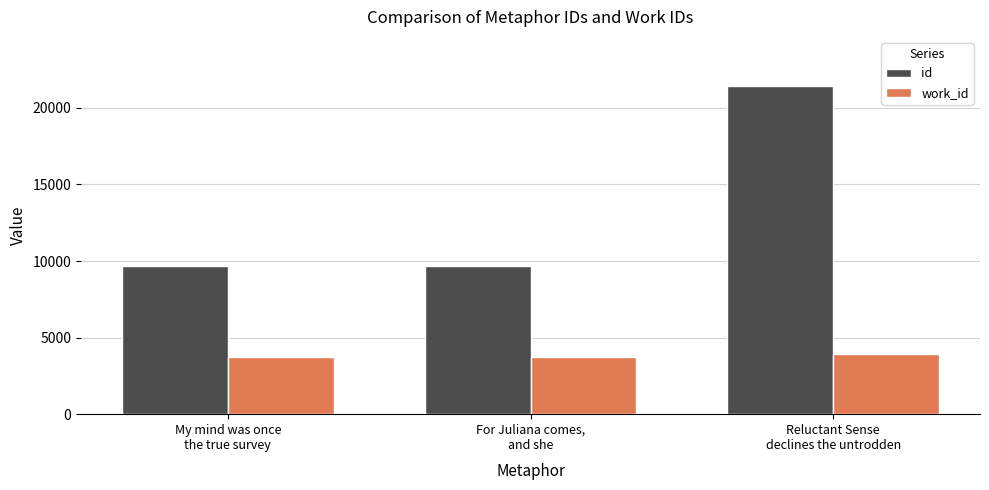

What is the label of the 3rd bar from the right?

My mind was once
the true survey